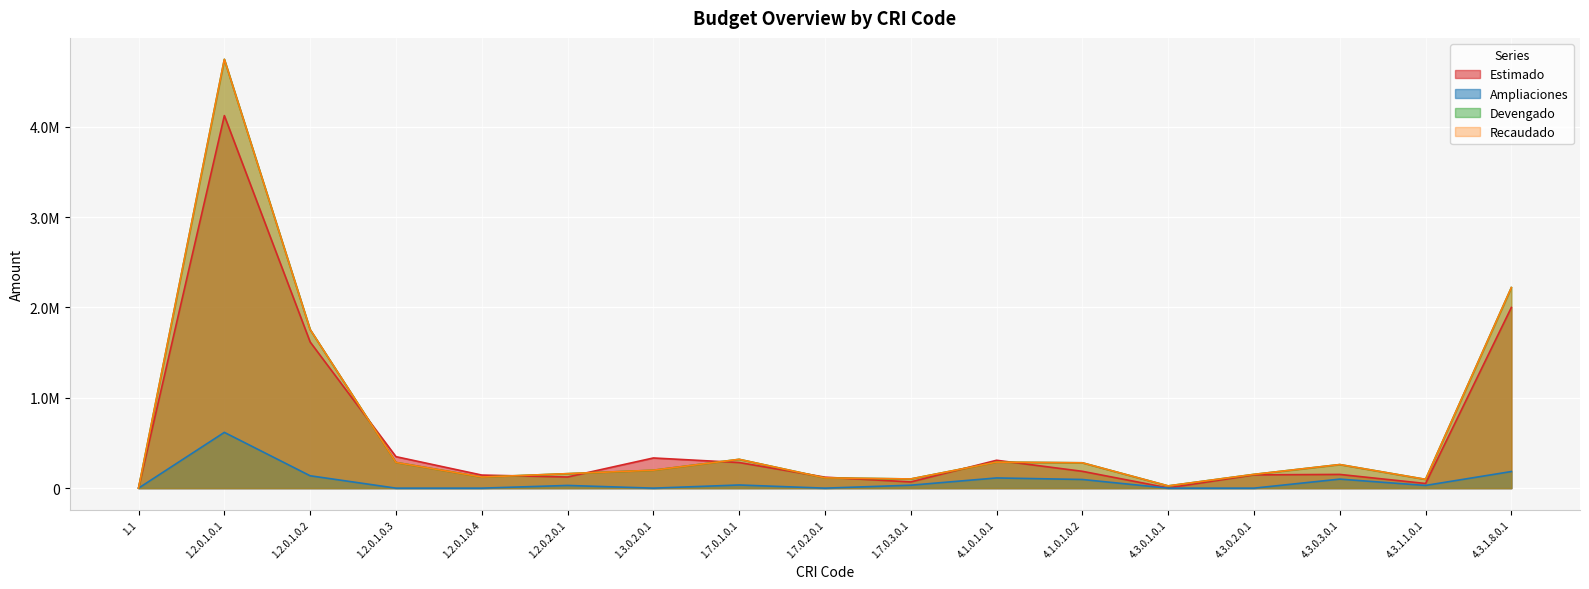

Reading left to right, transcribe all the data shown in this chart.

Estimado: 2484.0	4124402.1	1618267.2	348706.1	144881.0	123477.8	334104.5	283527.0	121718.0	68931.0	308745.8	186383.0	3000.0	147066.6	152000.0	51600.0	2000455.0
Ampliaciones: 0.0	617500.0	137000.0	0.0	0.0	30000.0	0.0	35000.0	0.0	32673.8	113000.0	96000.0	0.0	0.0	100000.0	30078.4	184065.0
Devengado: 0.0	4747414.4	1755739.0	284723.9	122898.2	160497.0	198388.0	319163.8	113845.0	101812.6	288285.0	280839.8	25056.0	152660.6	261190.4	97368.4	2220755.5
Recaudado: 0.0	4747414.4	1755739.0	284723.9	122898.2	160497.0	198388.0	319163.8	113845.0	101812.6	288285.0	280839.8	25056.0	152660.6	261190.4	97368.4	2220755.5